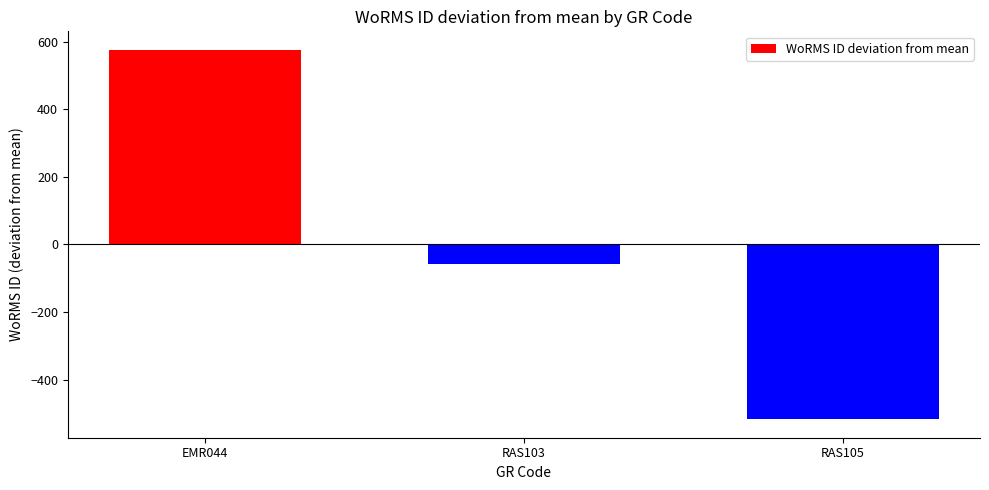

How many bars are there in total?

3